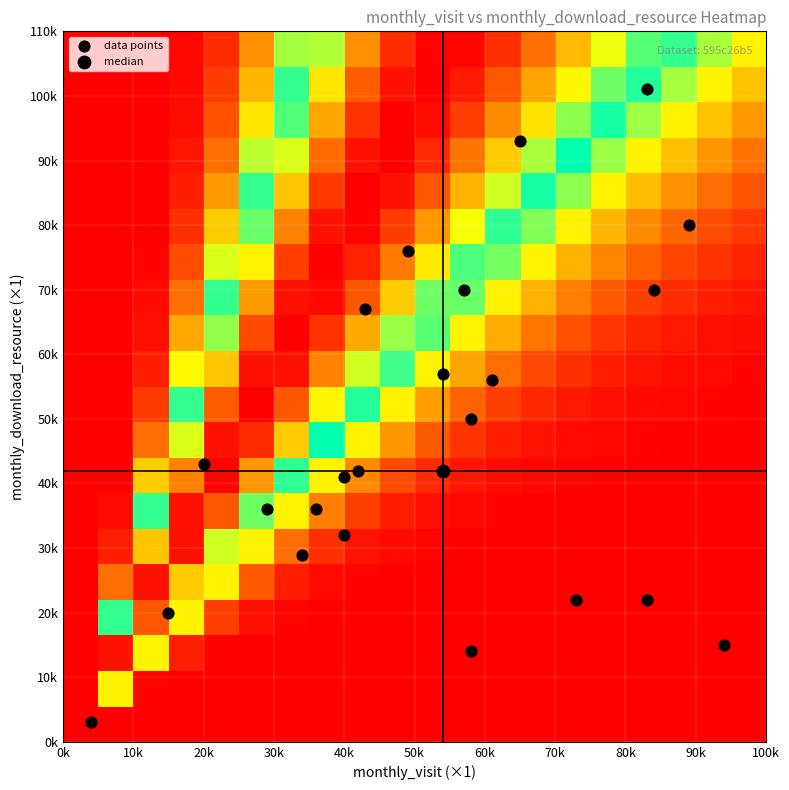

What is the maximum value shown in the chart?

101